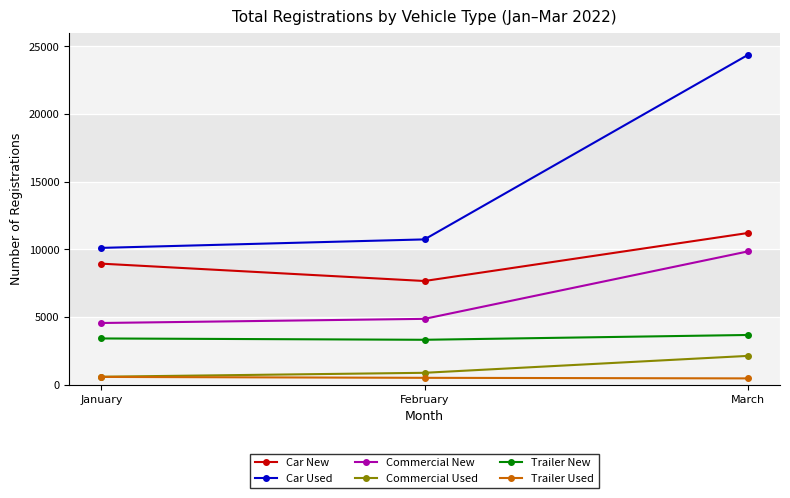

What is the difference between the maximum and minimum values in the Car Used series?

14249